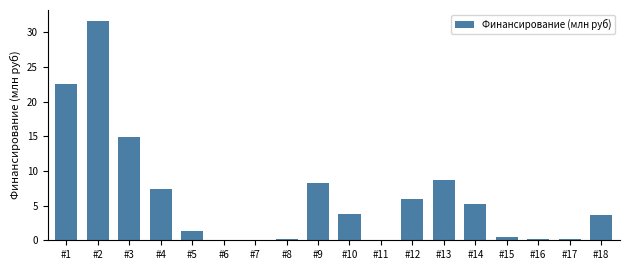

Which label corresponds to the largest value in the chart?

#2